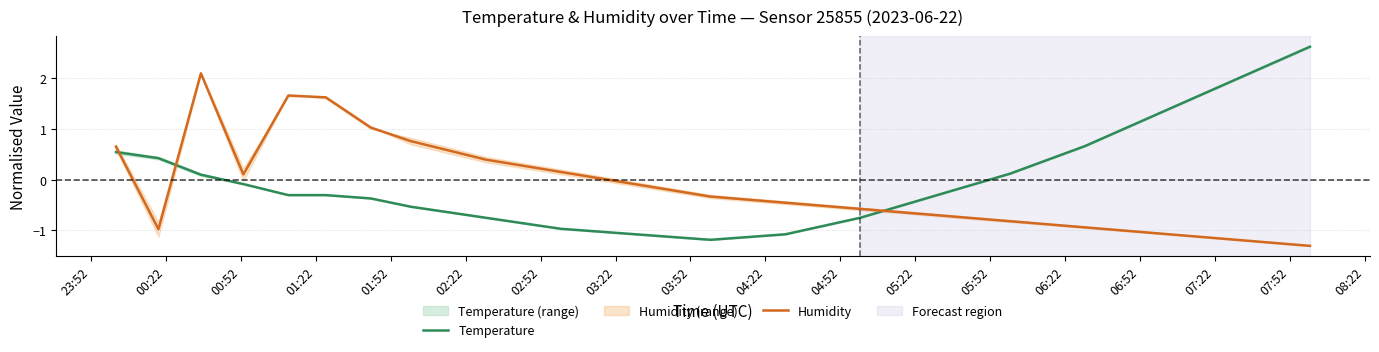

After their last crossing, which series has the higher values: Temperature or Humidity?

Temperature